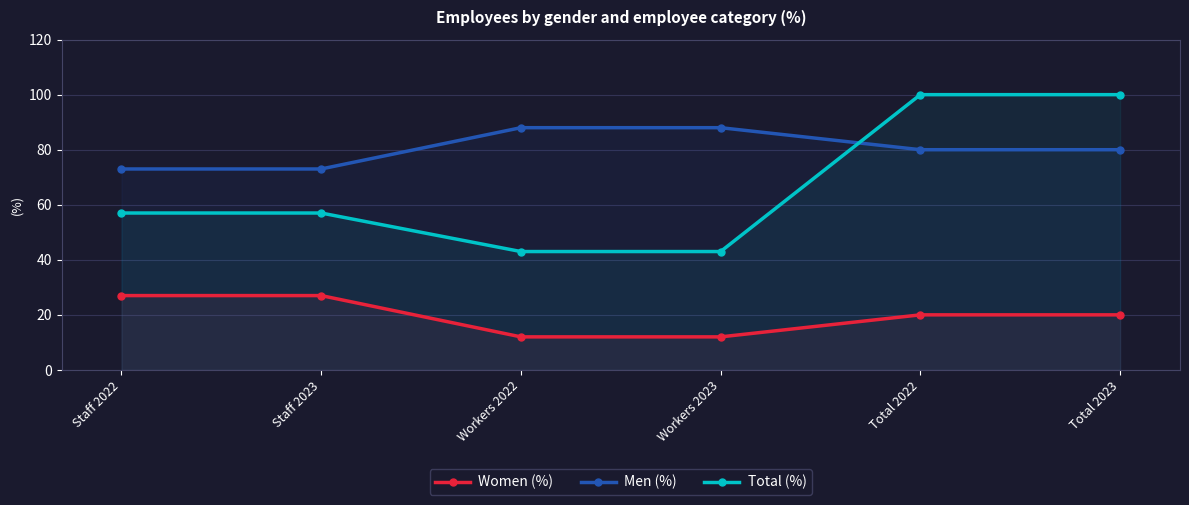

The Men (%) series shows 122 at Workers 2023. True or false?

False